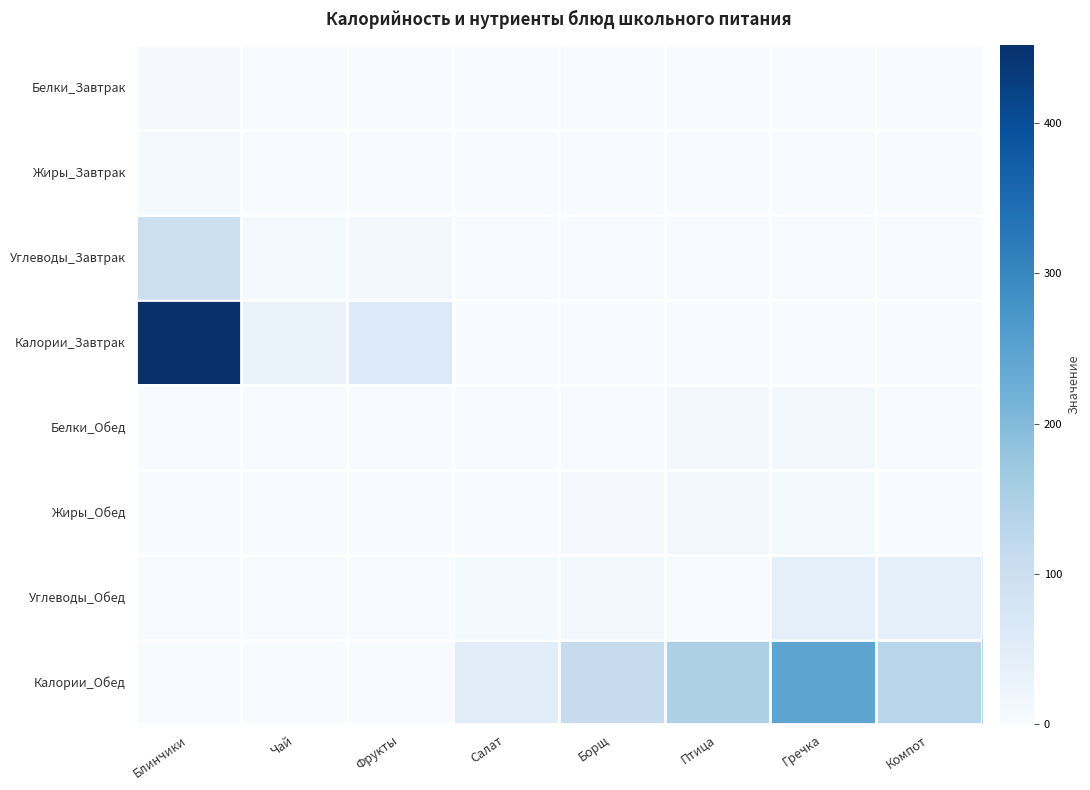

Reading right to left, what are all the values shown in this chart?

Белки_Завтрак: Компот=0.0	Гречка=0.0	Птица=0.0	Борщ=0.0	Салат=0.0	Фрукты=1.0	Чай=0.0	Блинчики=5.0
Жиры_Завтрак: Компот=0.0	Гречка=0.0	Птица=0.0	Борщ=0.0	Салат=0.0	Фрукты=1.0	Чай=0.0	Блинчики=6.0
Углеводы_Завтрак: Компот=0.0	Гречка=0.0	Птица=0.0	Борщ=0.0	Салат=0.0	Фрукты=13.0	Чай=7.0	Блинчики=98.0
Калории_Завтрак: Компот=0.0	Гречка=0.0	Птица=0.0	Борщ=0.0	Салат=0.0	Фрукты=61.0	Чай=29.0	Блинчики=452.0
Белки_Обед: Компот=0.6	Гречка=9.0	Птица=10.0	Борщ=2.0	Салат=1.0	Фрукты=0.0	Чай=0.0	Блинчики=0.0
Жиры_Обед: Компот=0.2	Гречка=6.0	Птица=11.0	Борщ=4.0	Салат=0.0	Фрукты=0.0	Чай=0.0	Блинчики=0.0
Углеводы_Обед: Компот=42.0	Гречка=39.0	Птица=3.0	Борщ=9.0	Салат=7.0	Фрукты=0.0	Чай=0.0	Блинчики=0.0
Калории_Обед: Компот=132.0	Гречка=244.0	Птица=149.0	Борщ=111.0	Салат=49.0	Фрукты=0.0	Чай=0.0	Блинчики=0.0